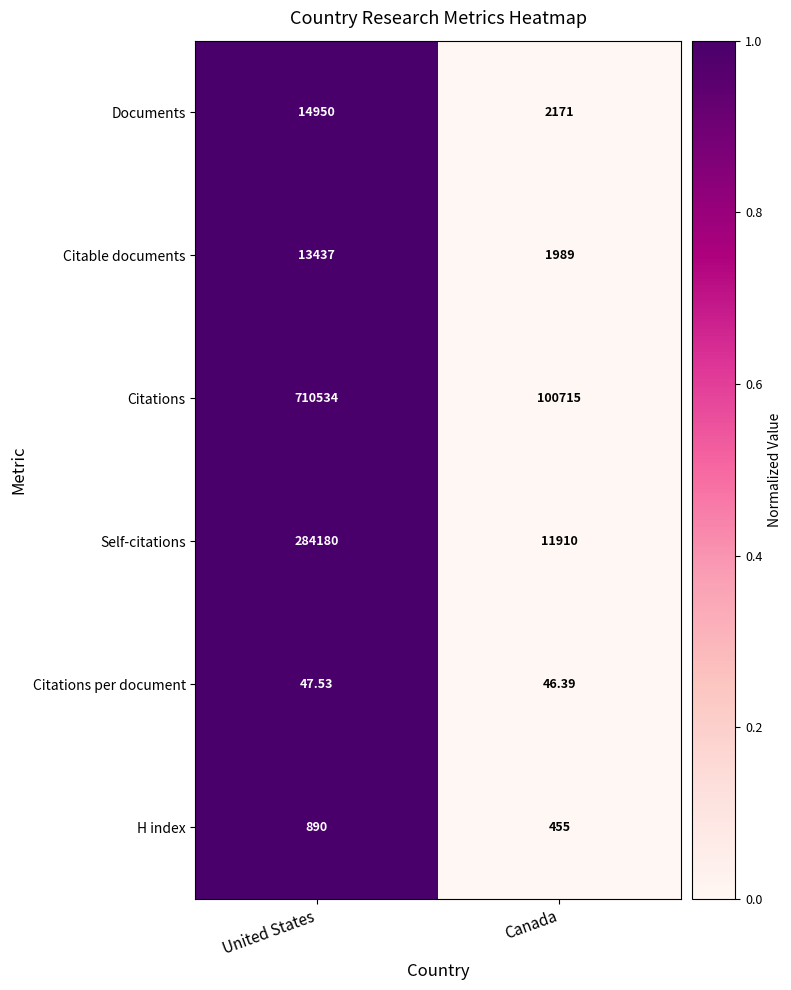

Which series has the largest total across all categories?

Citations